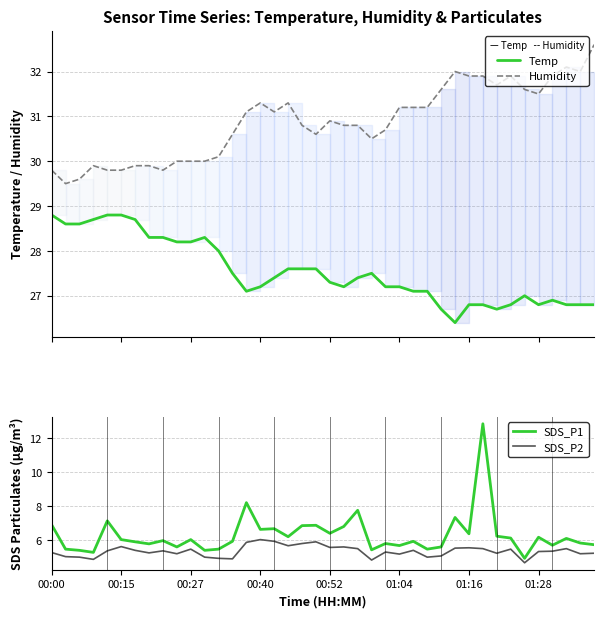

True or false: Humidity and SDS_P2 cross at least once.

False